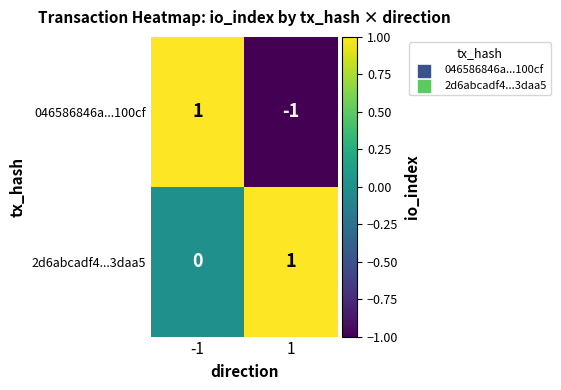

Between -1 and 1, which series saw the biggest shift?

046586846a...100cf